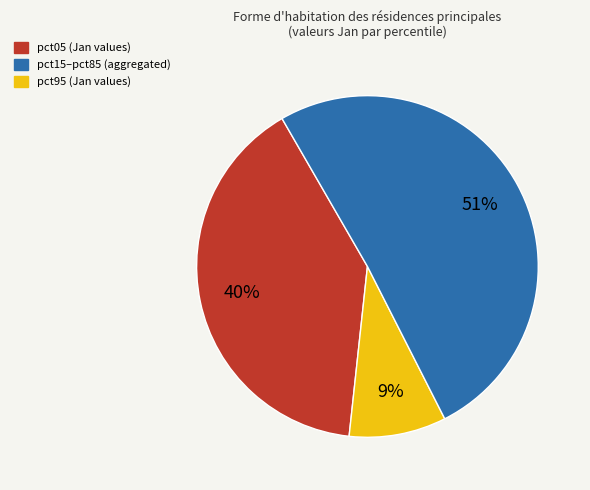

To the nearest percent, what is the difference between the largest and smallest slice percentages?

42%